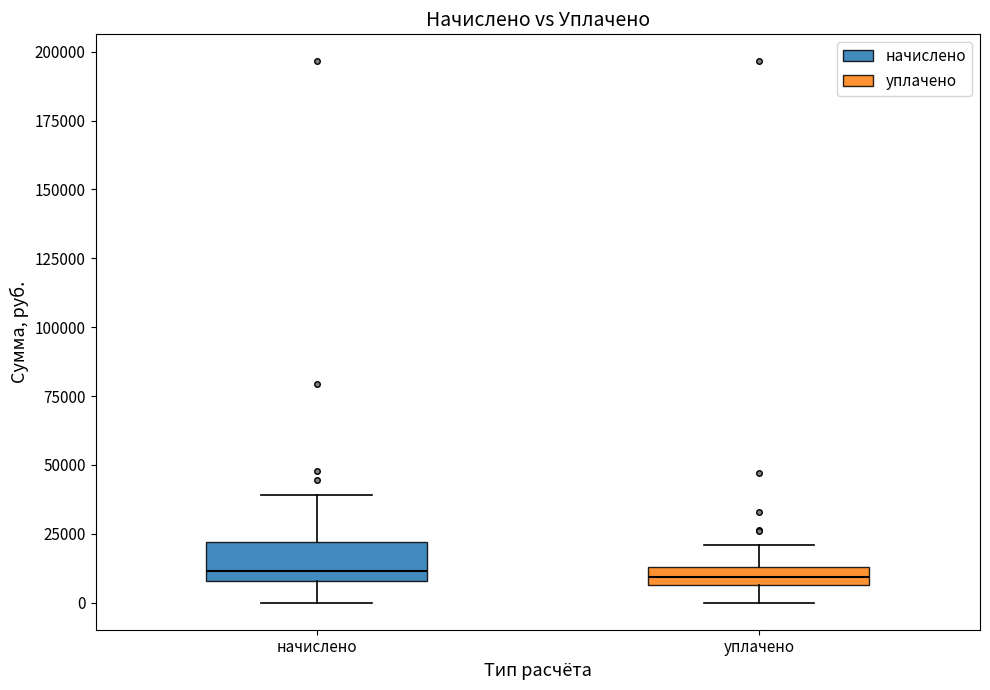

Where is the lower edge of the box for начислено on the y-axis? The values are not printed on the chart, so give them approximately, as read against the axis.

10000